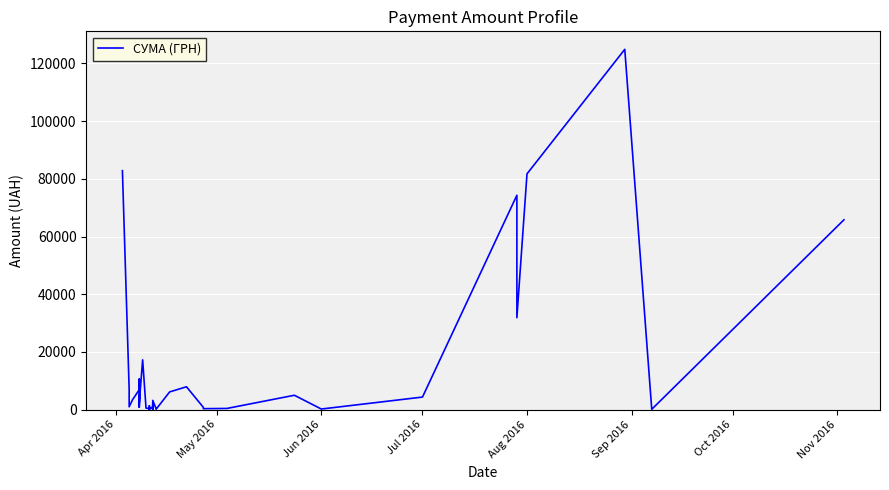

What is the sum of the values at May 2016 and Oct 2016?

17600.6